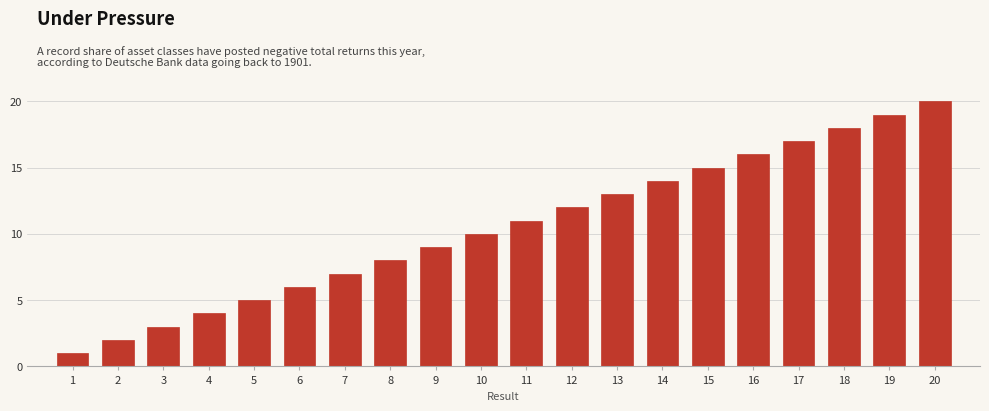

What is the difference between the second highest and minimum values?

18